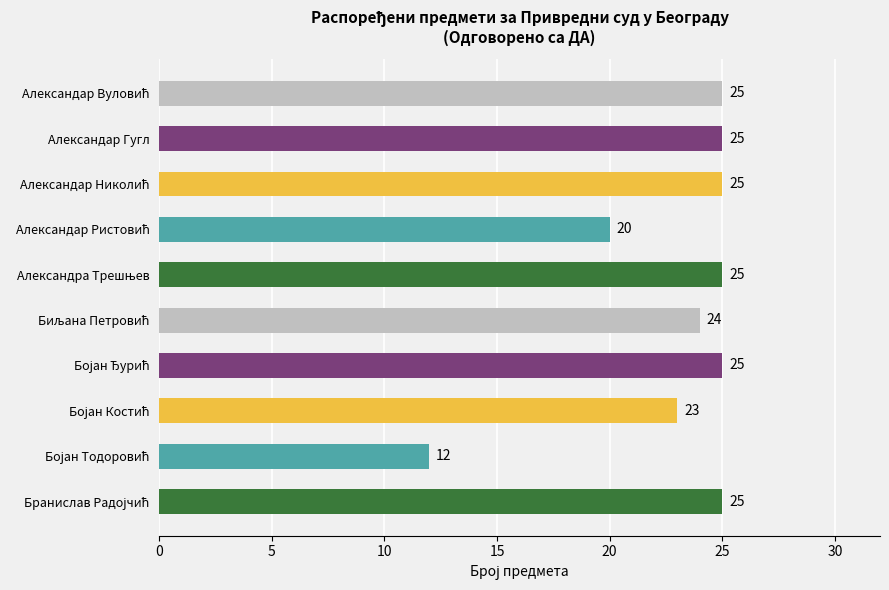

What is the sum of all values?

229